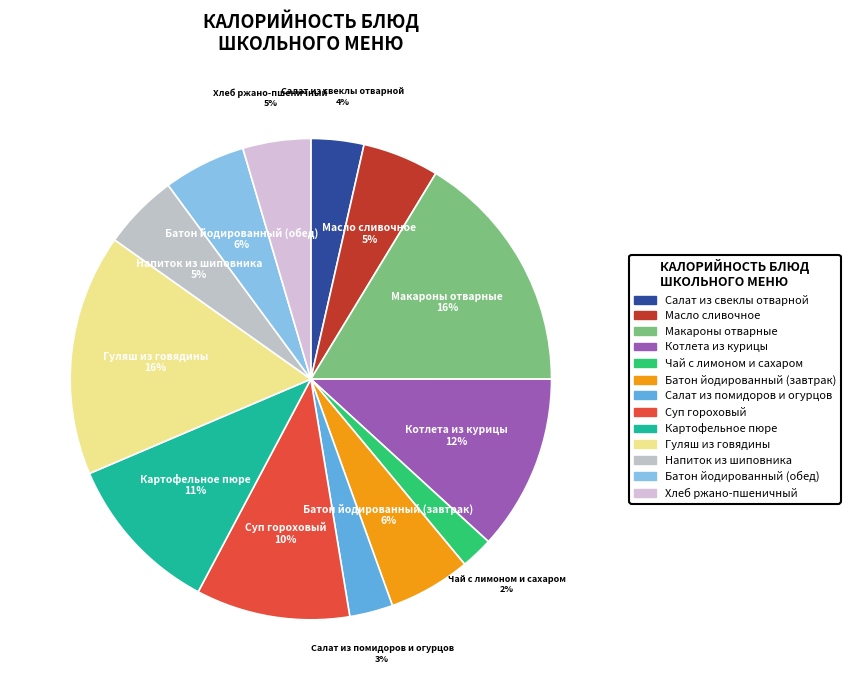

Which slice is the smallest?

Чай с лимоном и сахаром